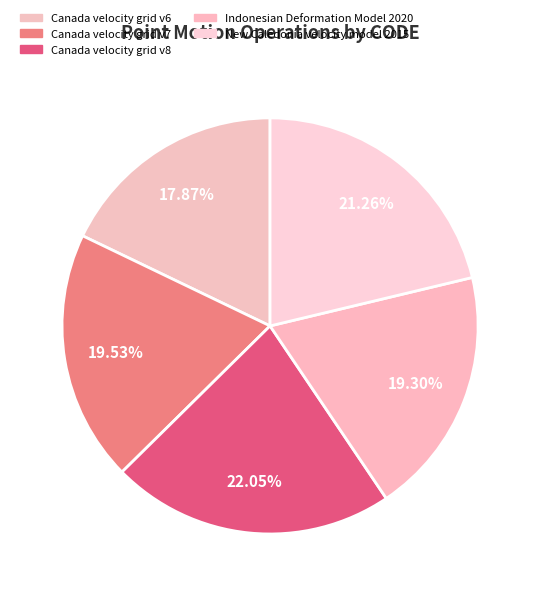

The Canada velocity grid v6 slice represents 18% of the pie. True or false?

True